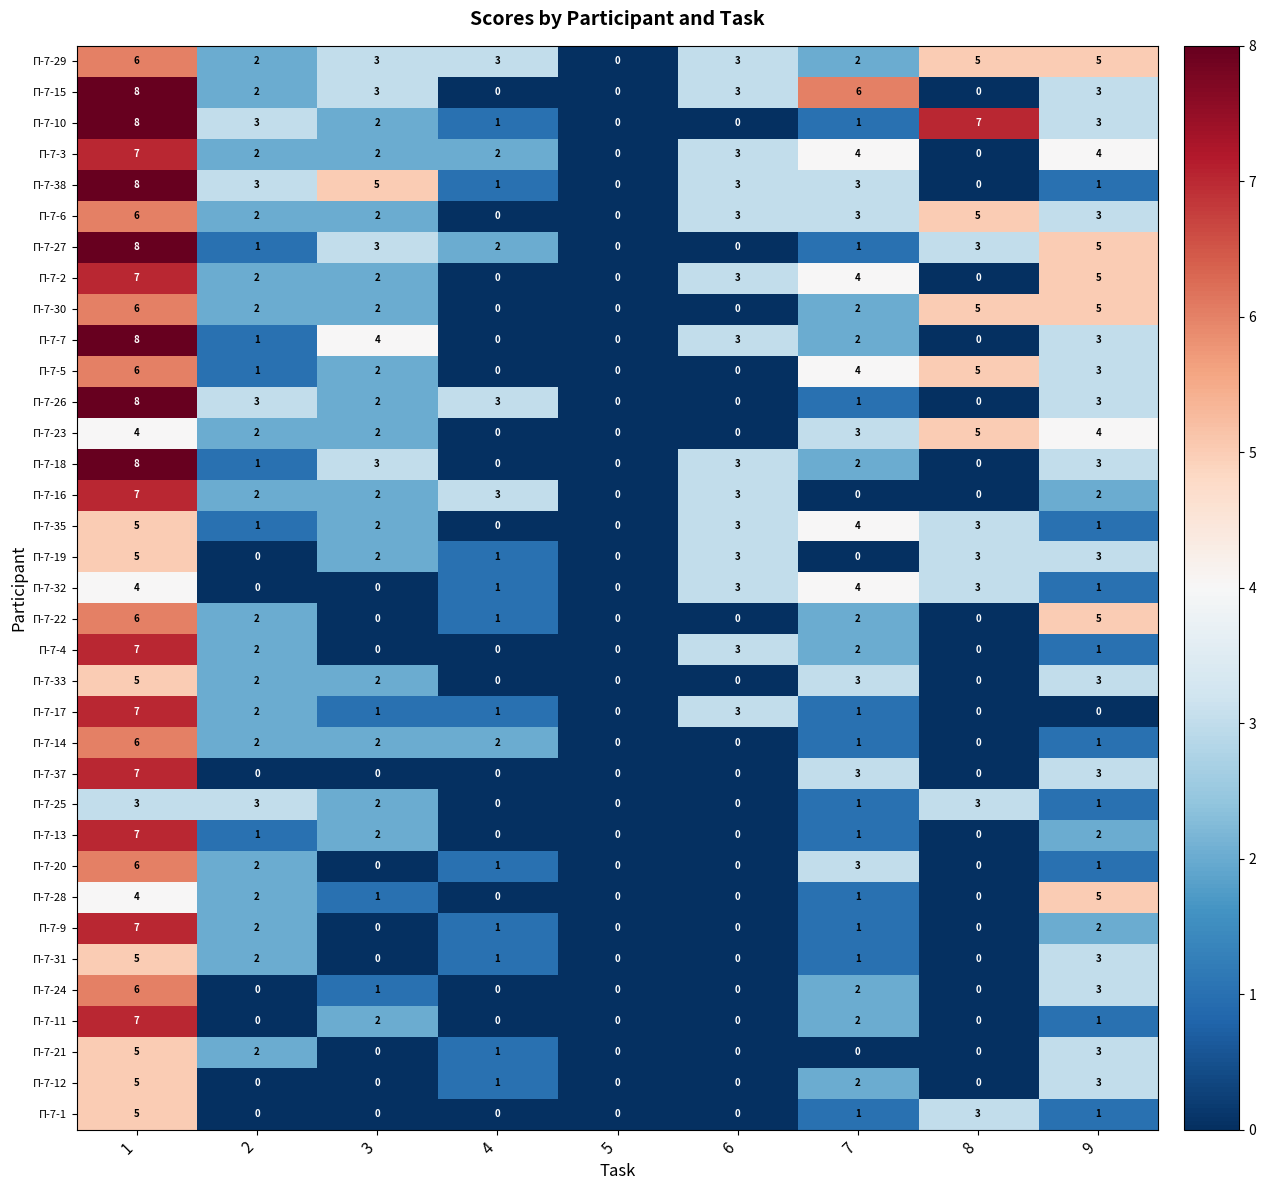

How many П-7-2 values are between 0 and 4?

7